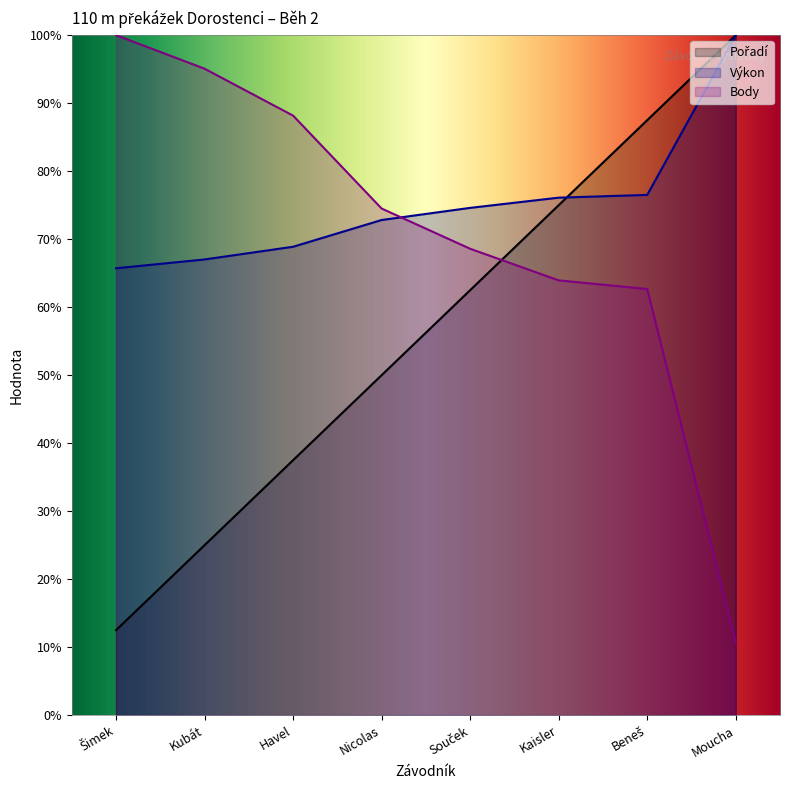

What is the difference between the maximum and minimum values in the Pořadí series?

87.5